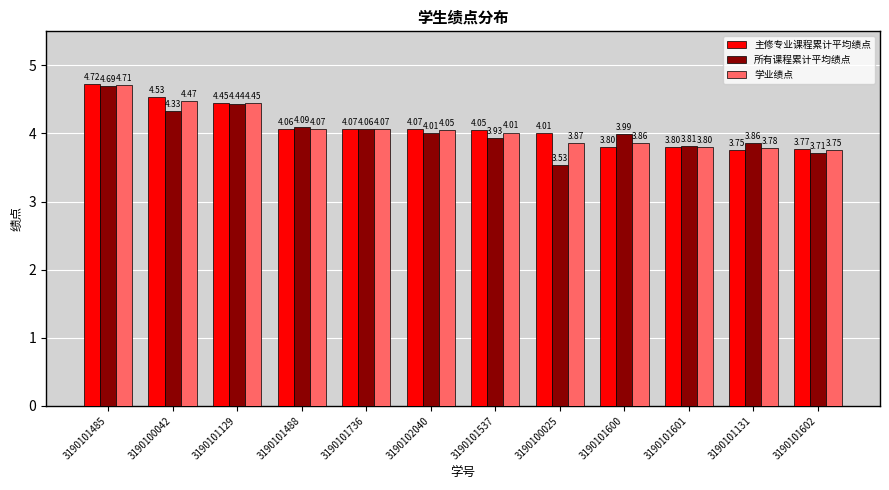

What is the spread (max minus min) of values at 3190100042?

0.2